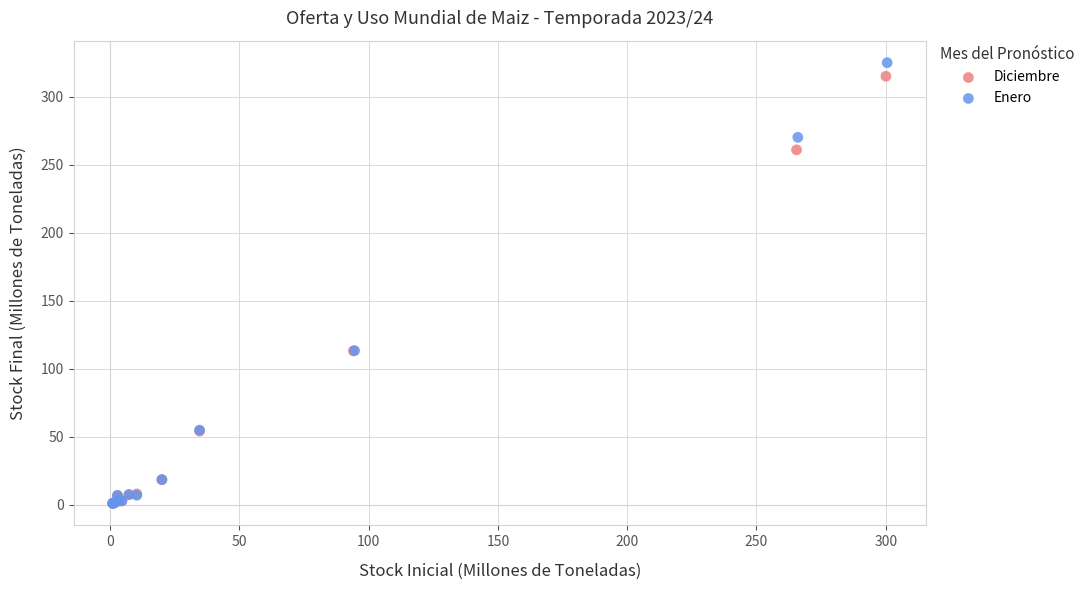

Which series has the widest spread of Y values?

Enero